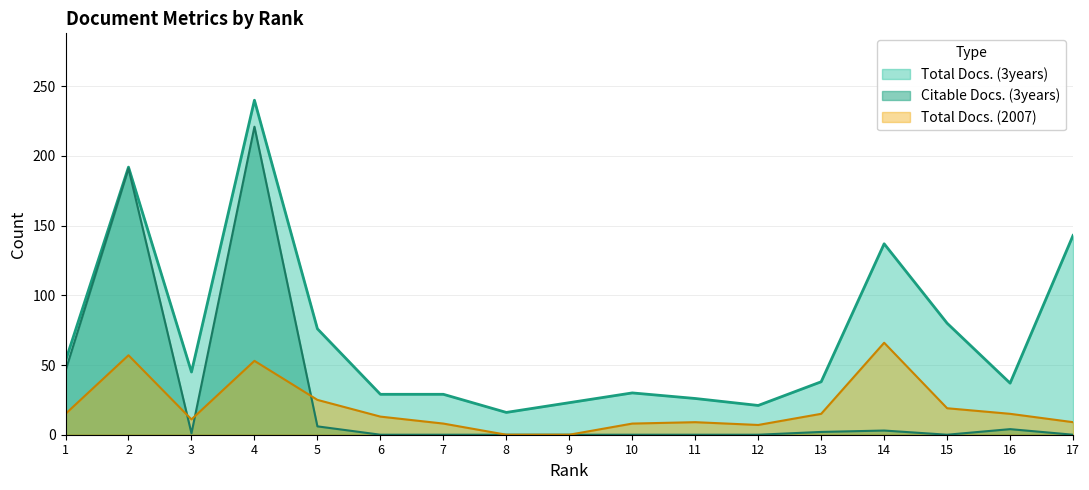

What is the total value across all series at 7?

37